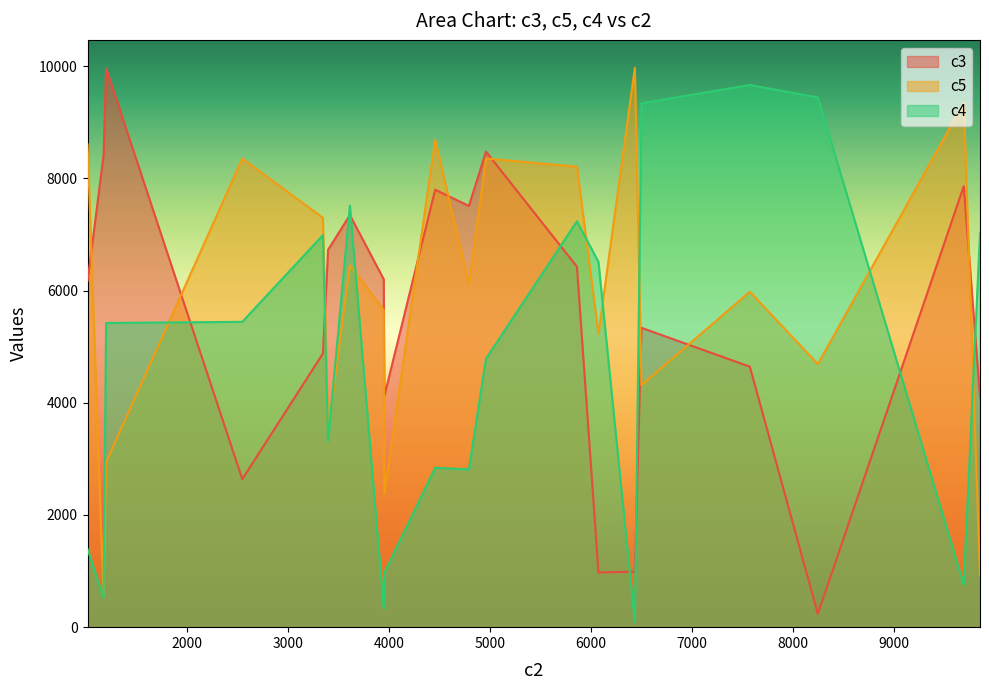

At 7, list the series in order from largest to smallest.

c5, c4, c3